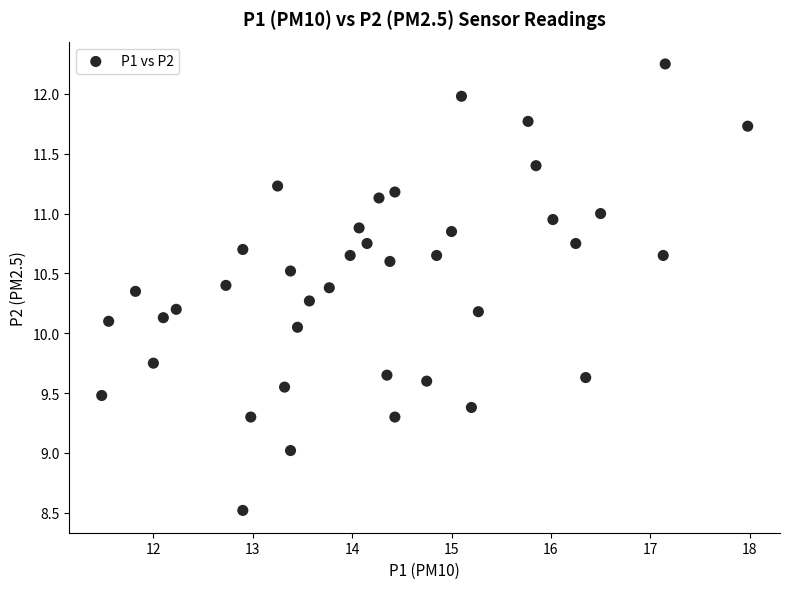

What is the range of Y values (max minus min)?

3.7